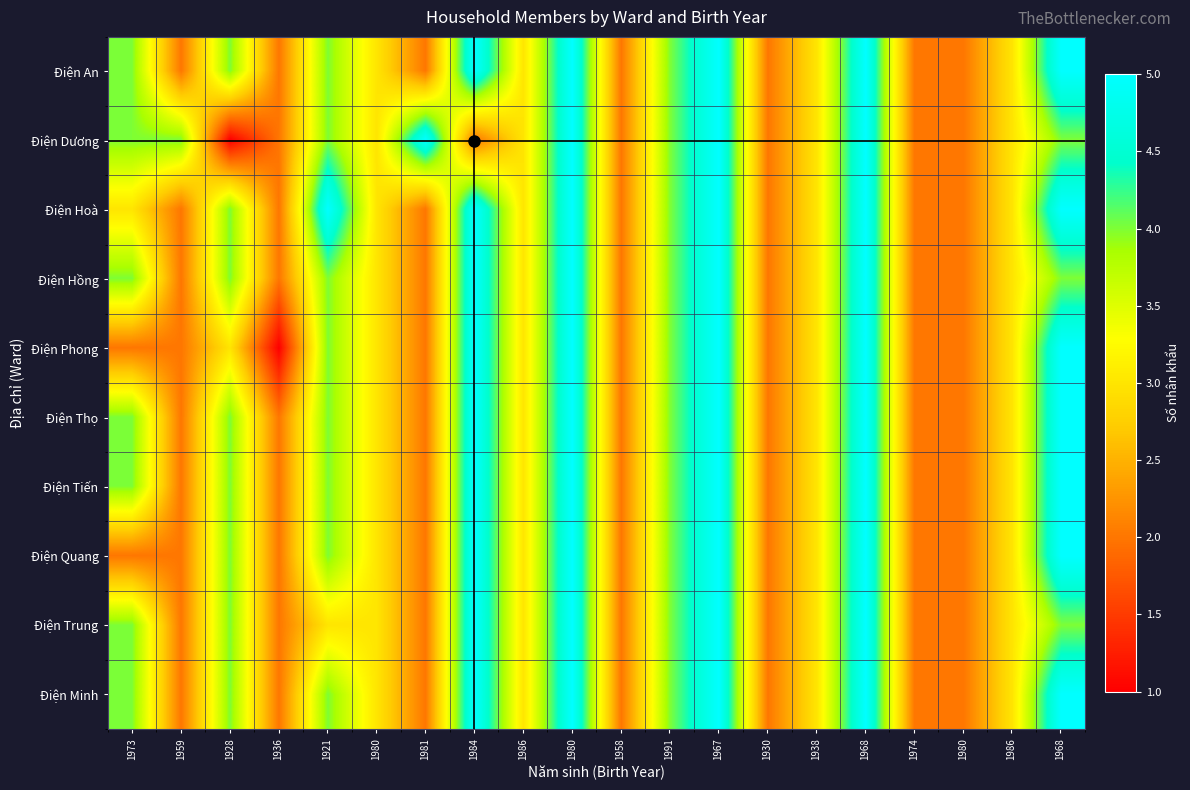

Which series changed the most between 1986 and 1968?

Điện An